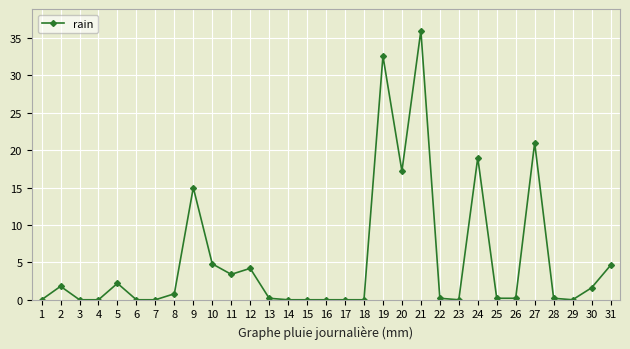

What is the difference between the maximum and minimum values?

36.0